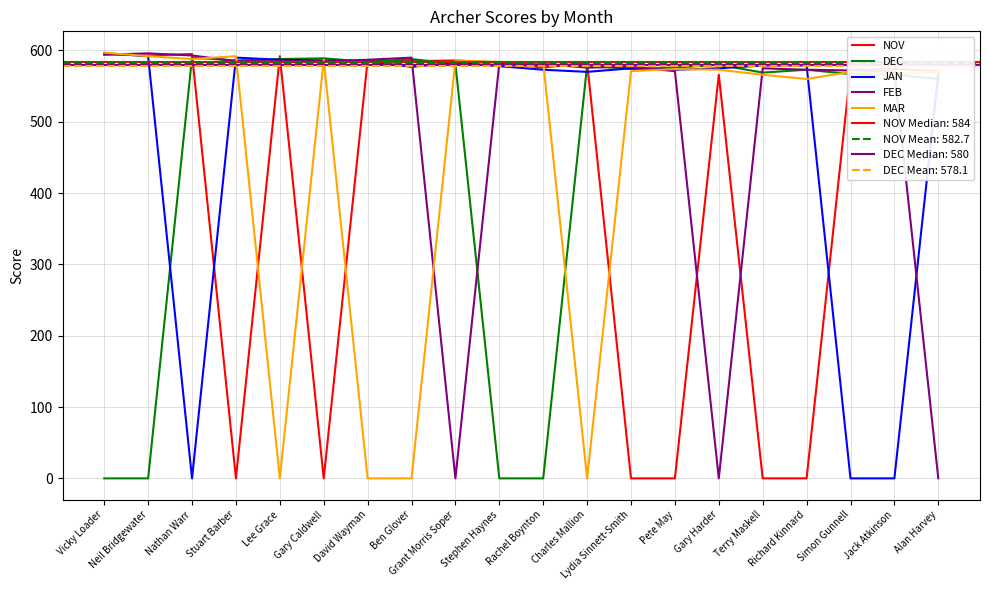

How many interior local peaks does the JAN series have?

3